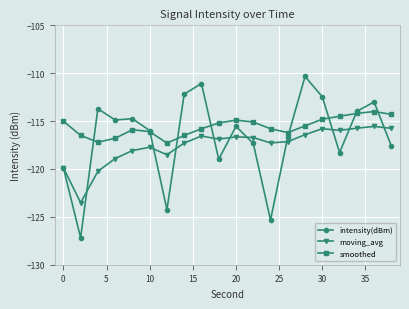

What is the value of the moving_avg point at the 12th from the left?

-116.7